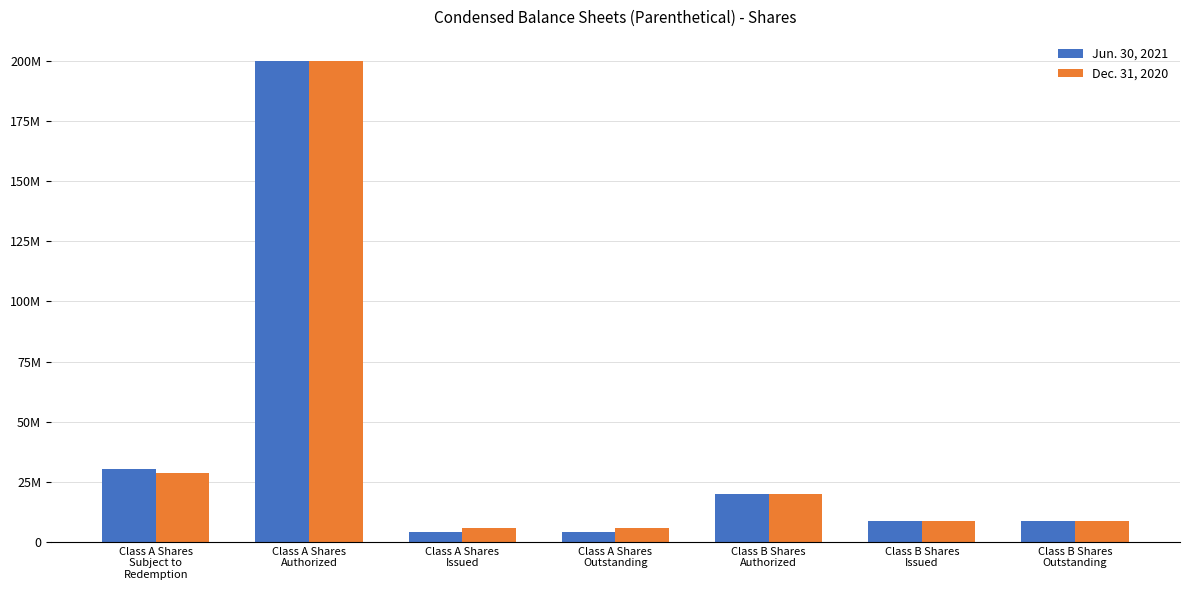

What are all the series names shown in the legend?

Jun. 30, 2021, Dec. 31, 2020